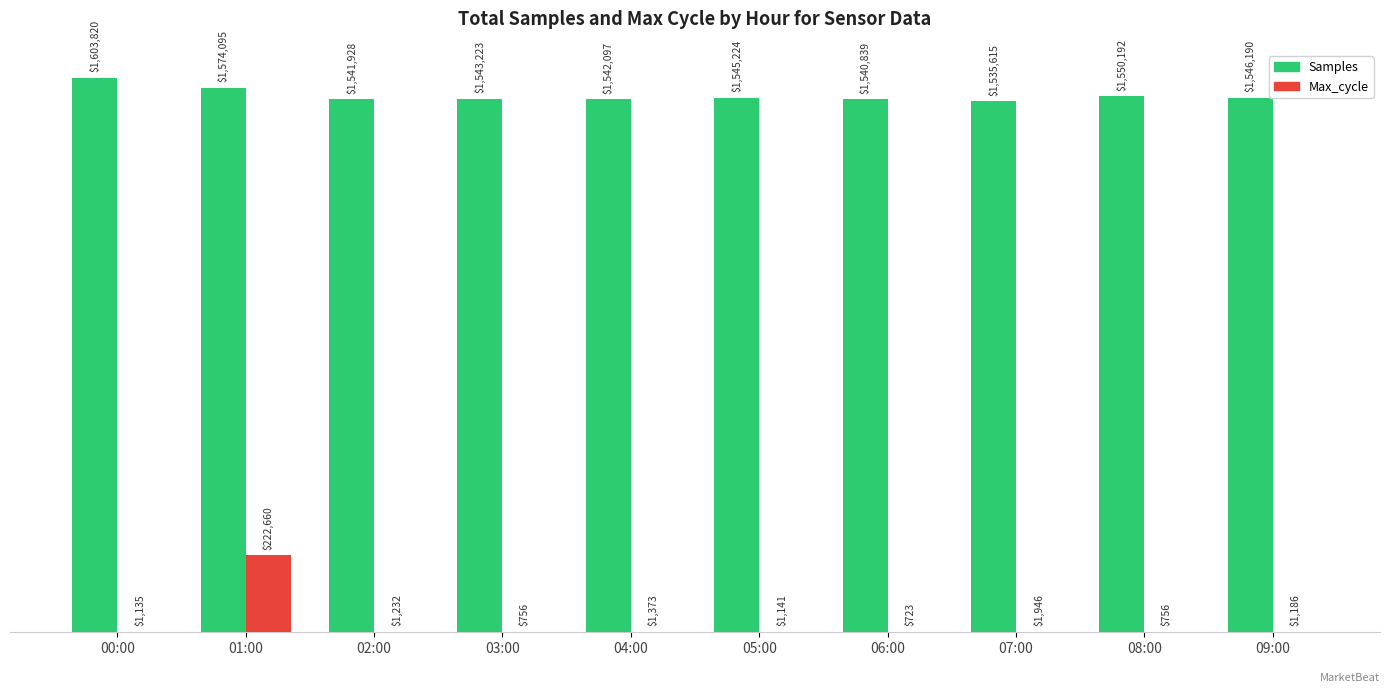

Which series has the largest range (max minus min)?

Max_cycle